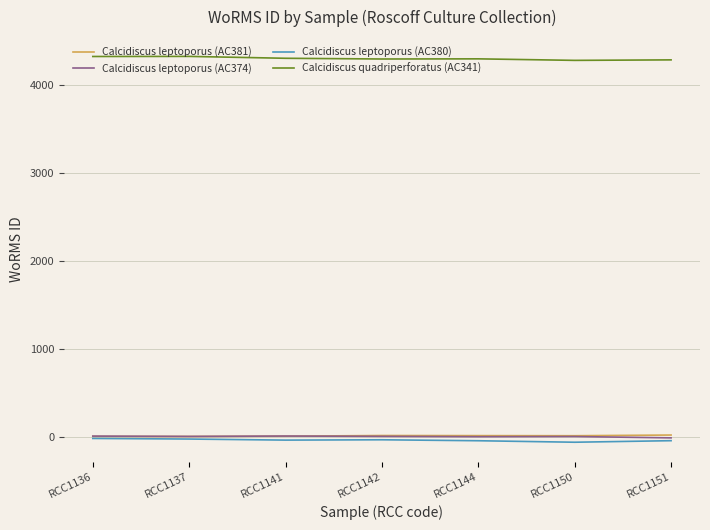

True or false: Calcidiscus leptoporus (AC380) and Calcidiscus quadriperforatus (AC341) cross at least once.

False